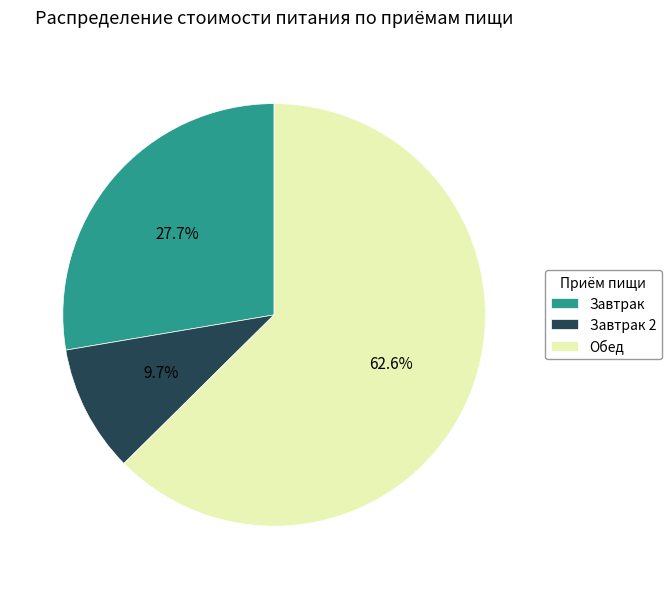

To the nearest percent, what is the difference between the Завтрак and Завтрак 2 slice percentages?

18%